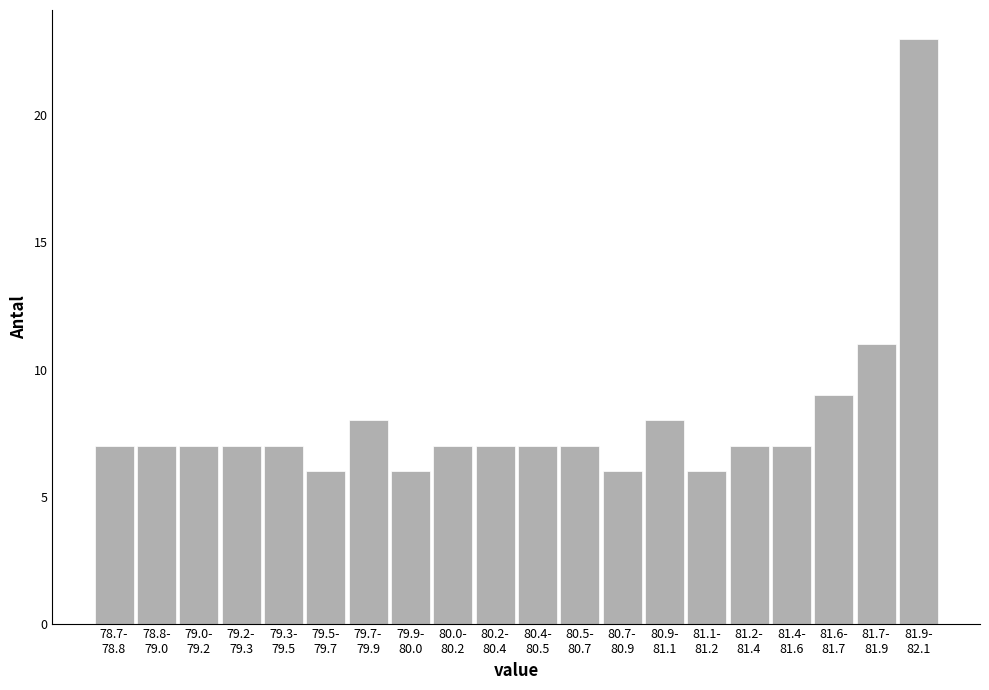

Reading right to left, list all the values displayed in this chart.

23	11	9	7	7	6	8	6	7	7	7	7	6	8	6	7	7	7	7	7